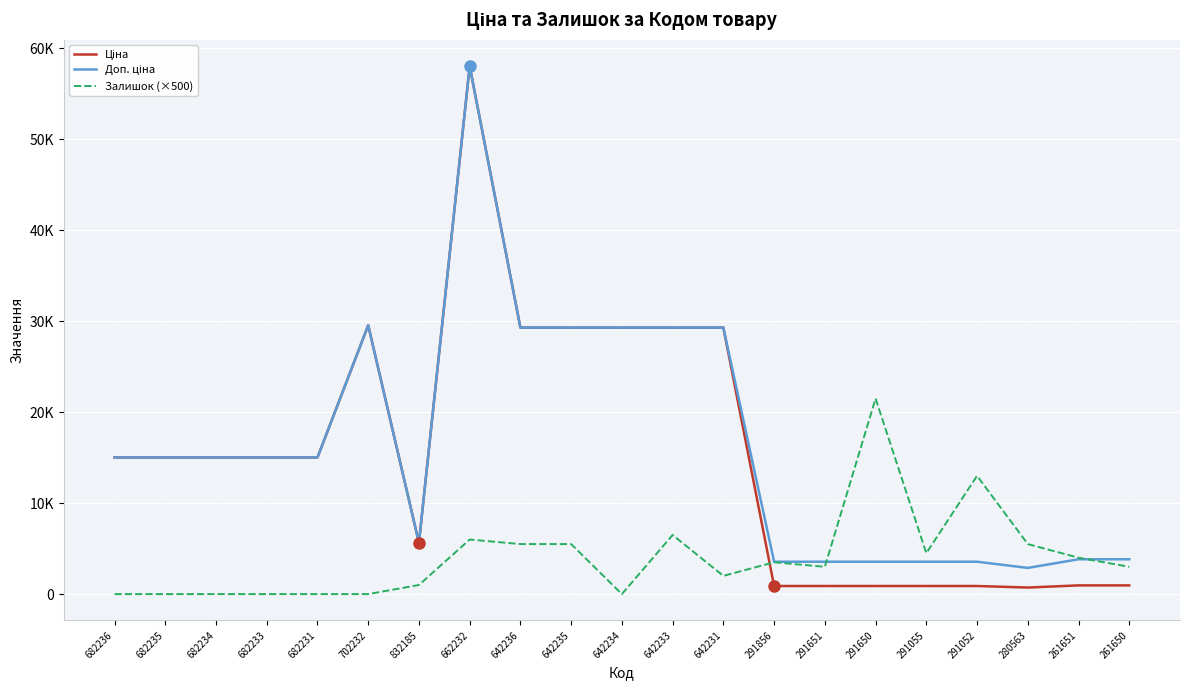

In Залишок (×500), how many points are higher than both neighbors (excluding endpoints)?

5